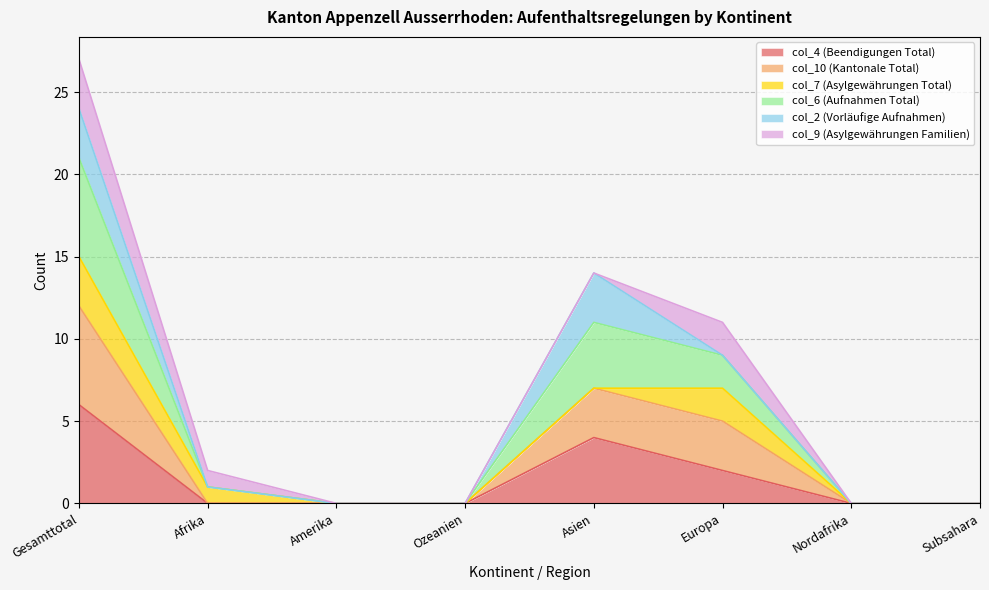

The value of col_10 (Kantonale Total) at Europa is 3. True or false?

False